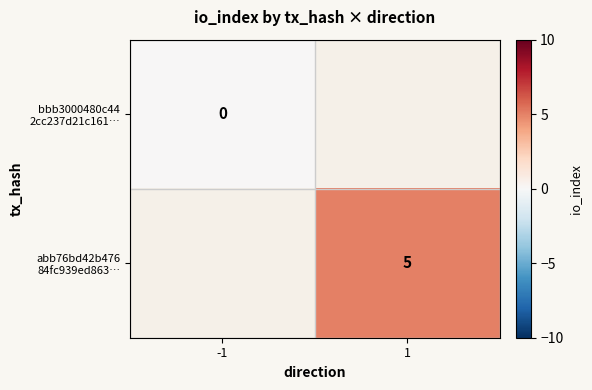

Which has a higher value, -1 or 1?

1